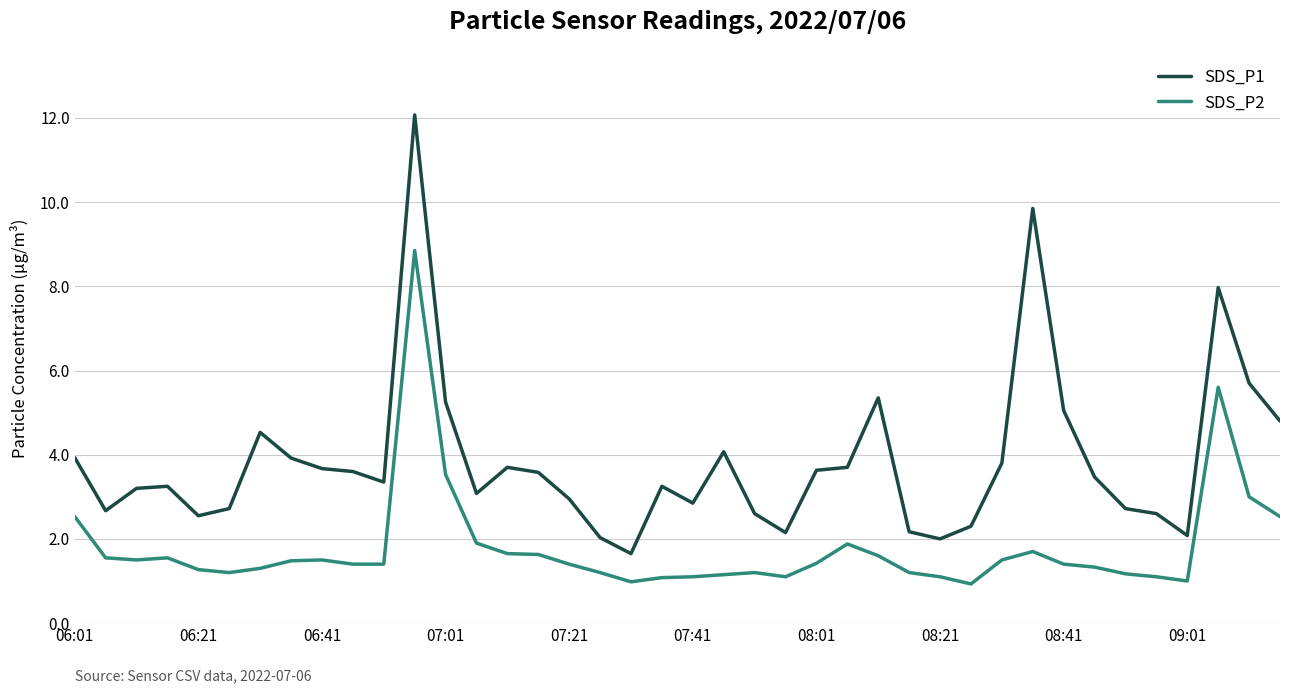

True or false: SDS_P2 and SDS_P1 cross at least once.

False